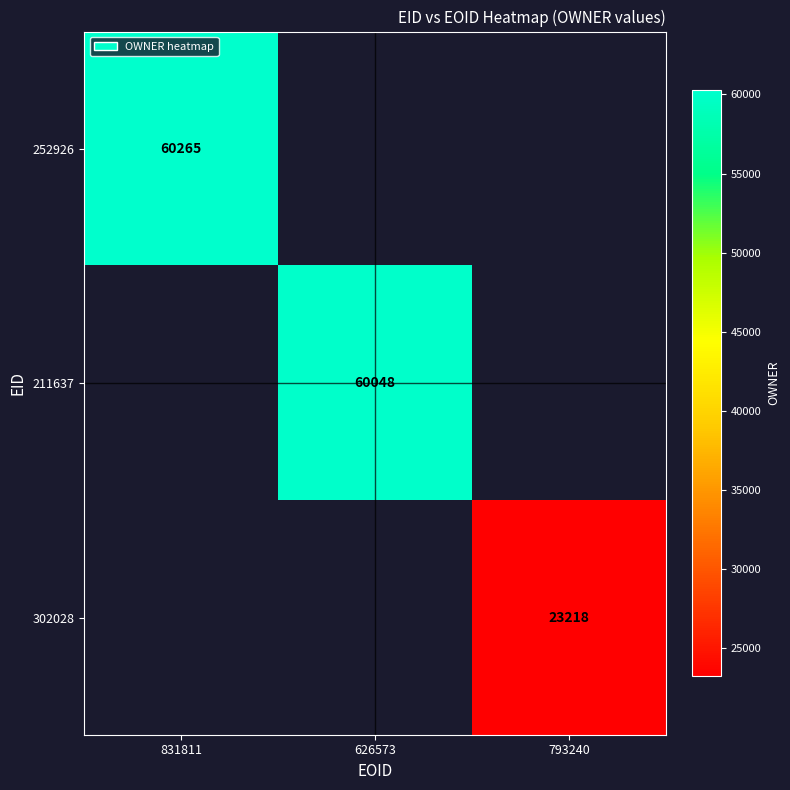

Is it true that 211637 equals 98498 at 626573?

False